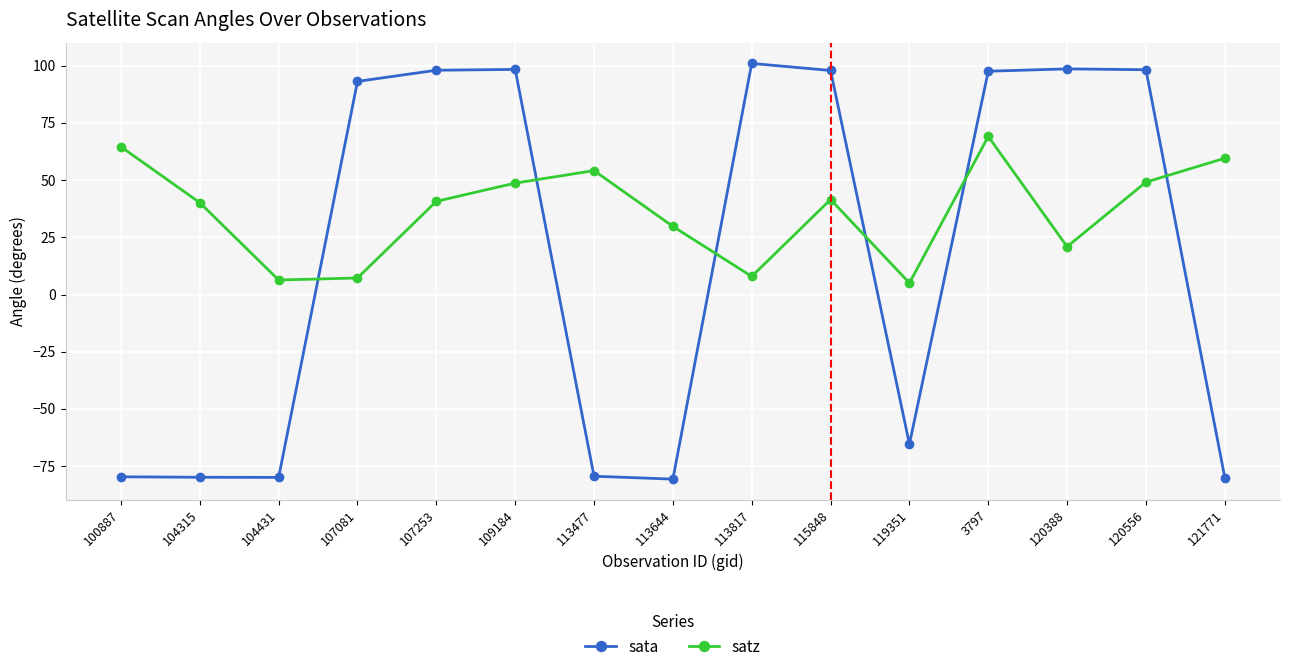

True or false: satz and sata cross at least once.

True